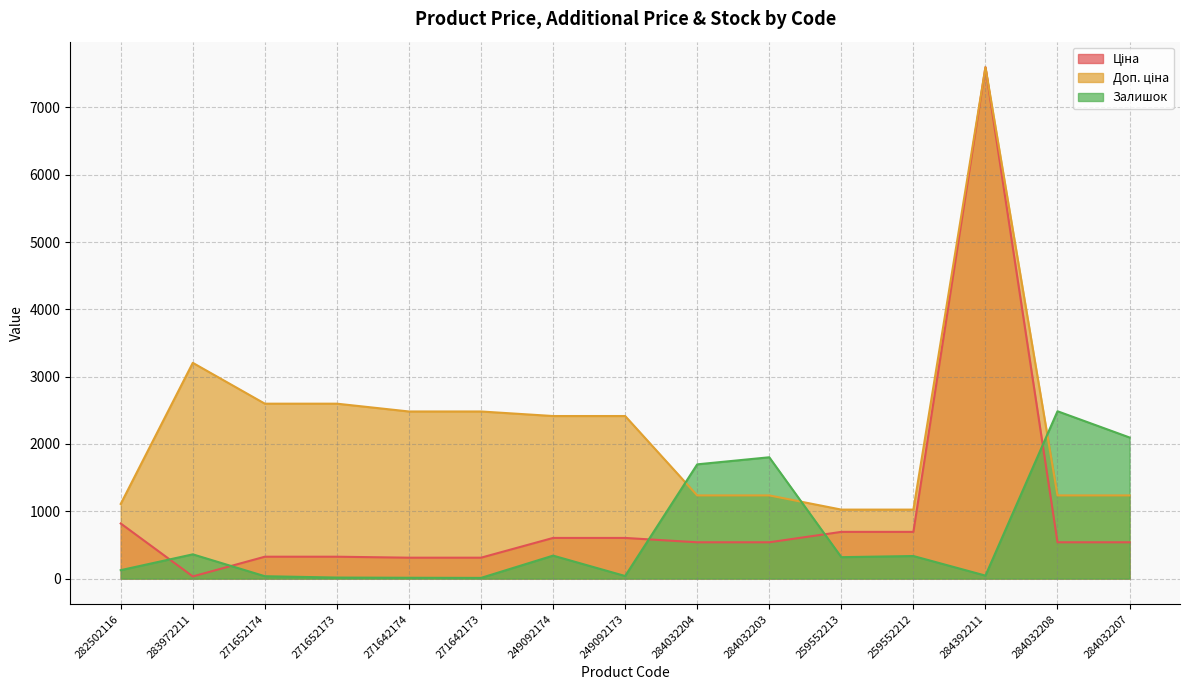

What is the difference between the highest and lowest values at 259552212?

689.6